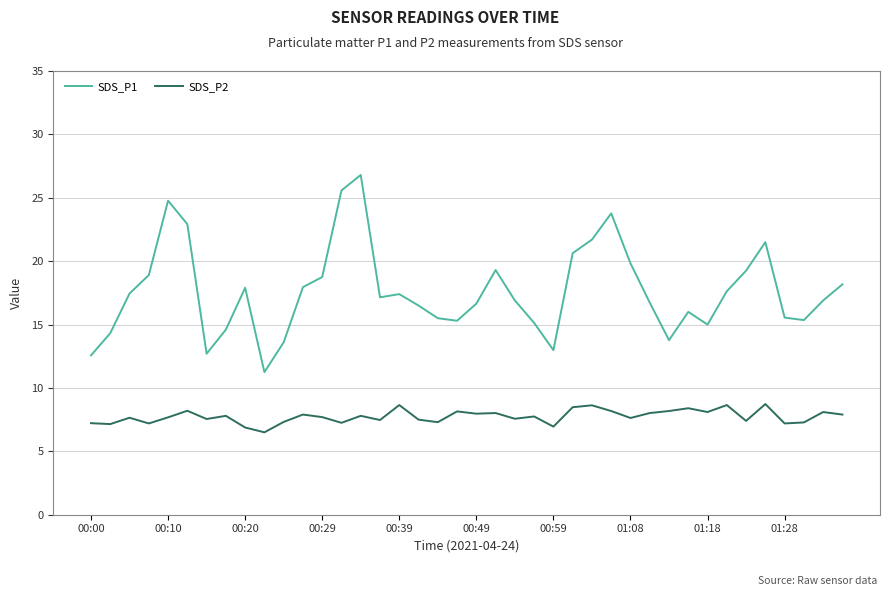

What is the sum of all SDS_P2 values?

310.0